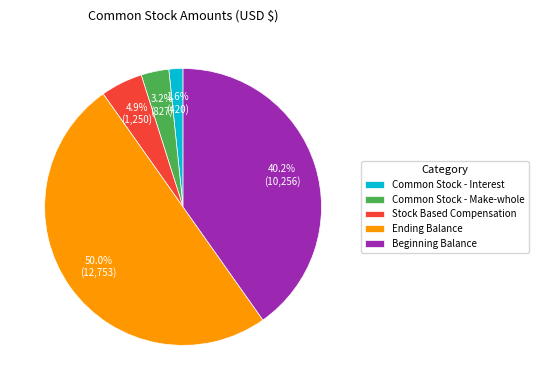

Do Ending Balance and Common Stock - Make-whole together represent more than half of the pie?

Yes